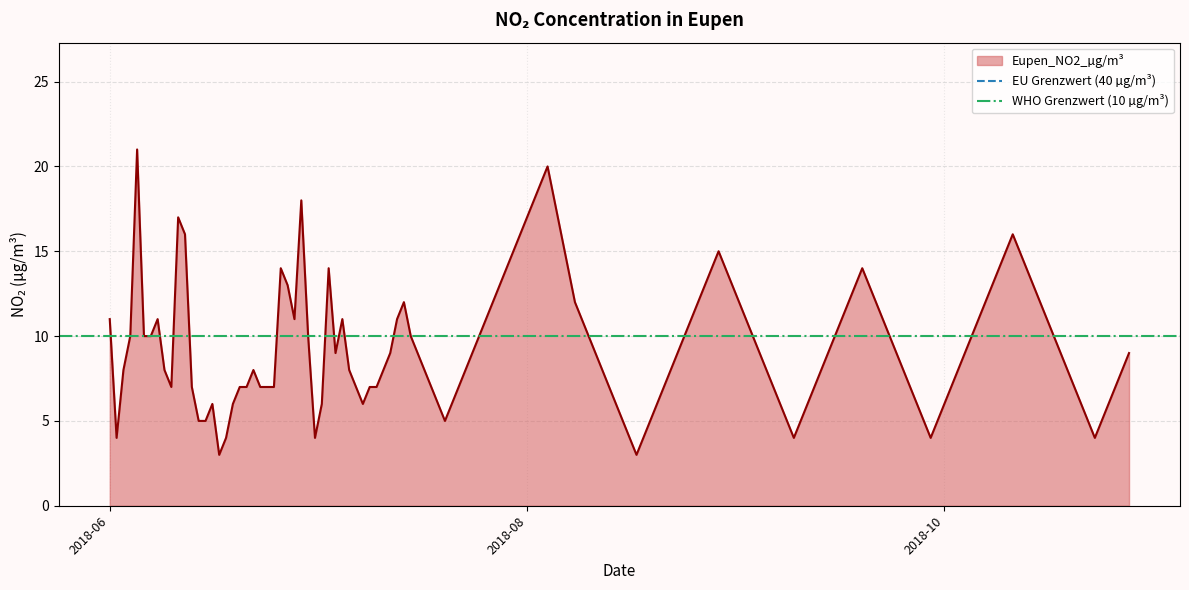

True or false: WHO Grenzwert (10 µg/m³) has a value of 10 at 2018-06.

True